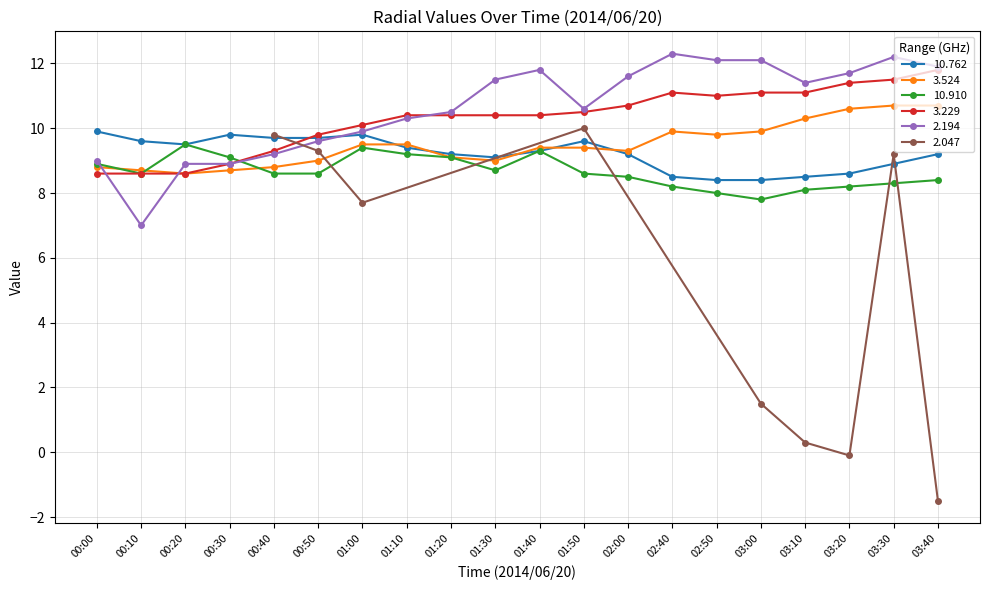

What is the minimum value for 2.194?

7.0